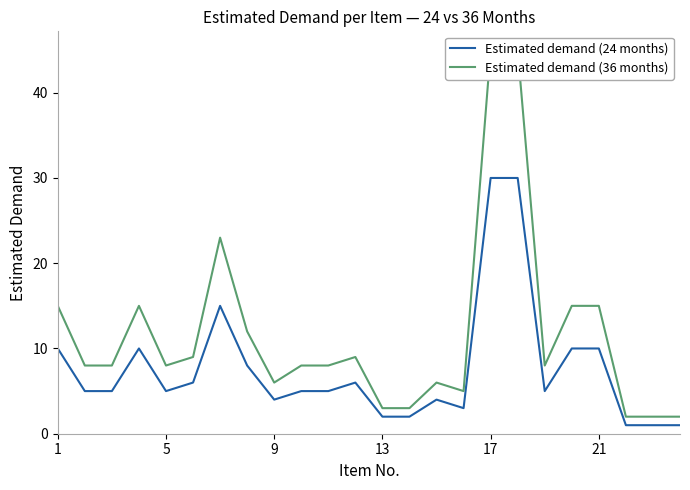

What is the difference between the second highest and minimum values in the Estimated demand (24 months) series?

29